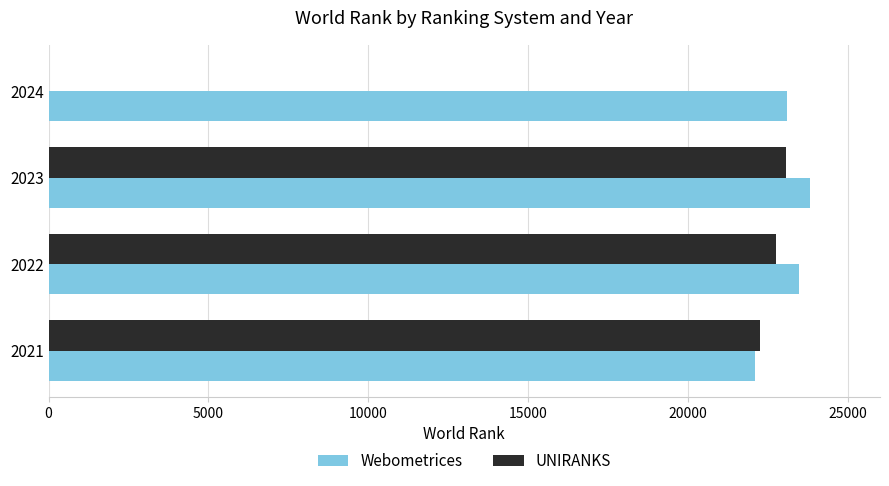

What is the sum of the UNIRANKS values at 2022 and 2024?

22752